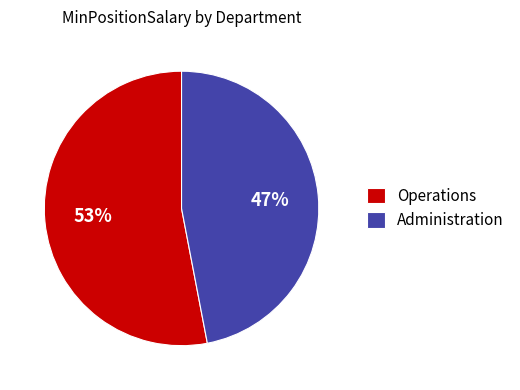

Which category has the biggest portion of the pie?

Operations